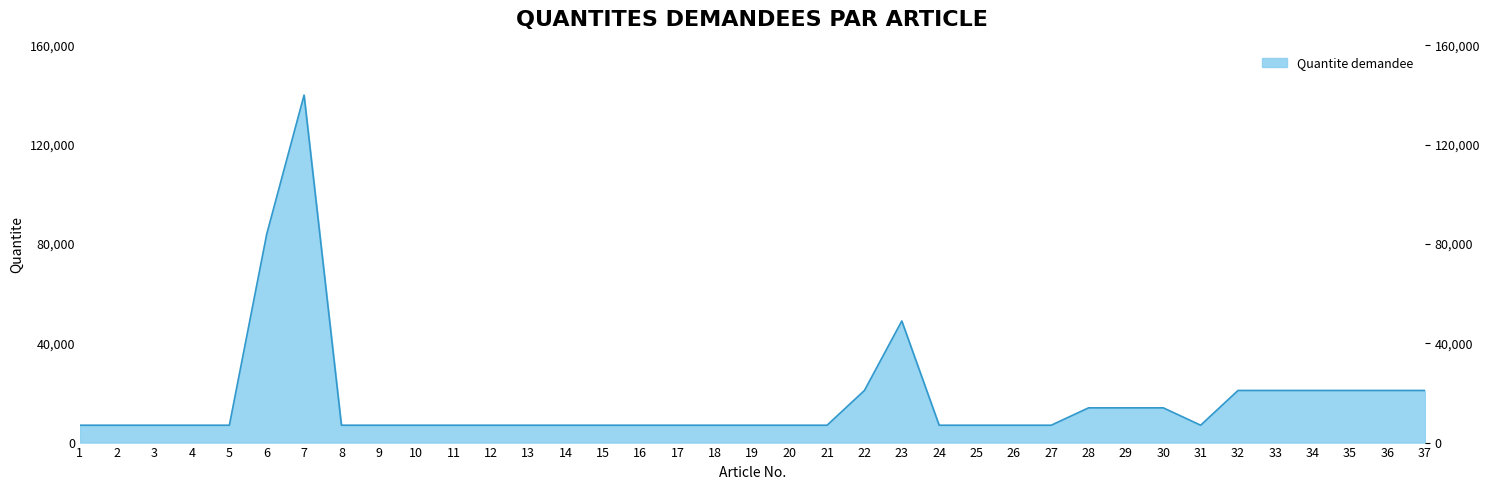

List the labels in order of value, largest first.

7, 6, 23, 22, 32, 33, 34, 35, 36, 37, 28, 29, 30, 1, 2, 3, 4, 5, 8, 9, 10, 11, 12, 13, 14, 15, 16, 17, 18, 19, 20, 21, 24, 25, 26, 27, 31